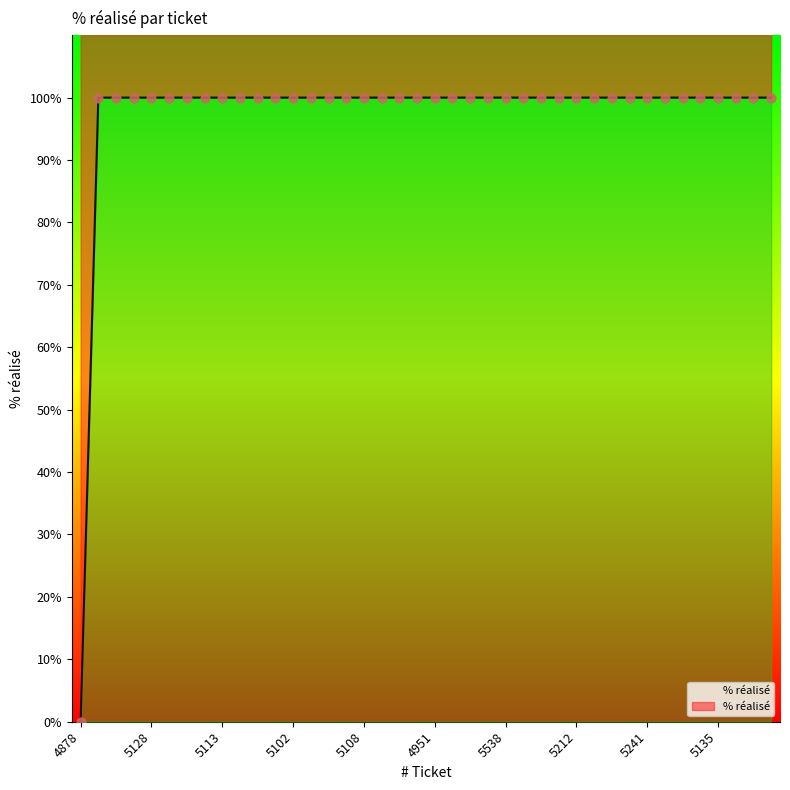

Which has a higher value, 5406 or 5135?

5406